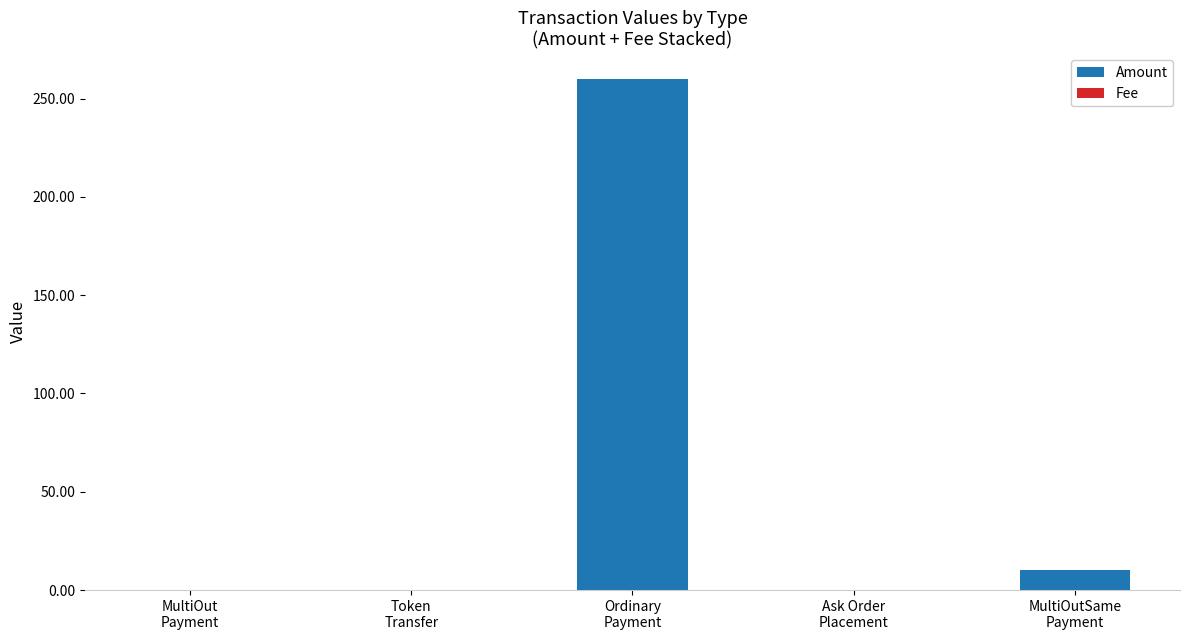

Are the bars grouped side by side (vs. stacked)?

No